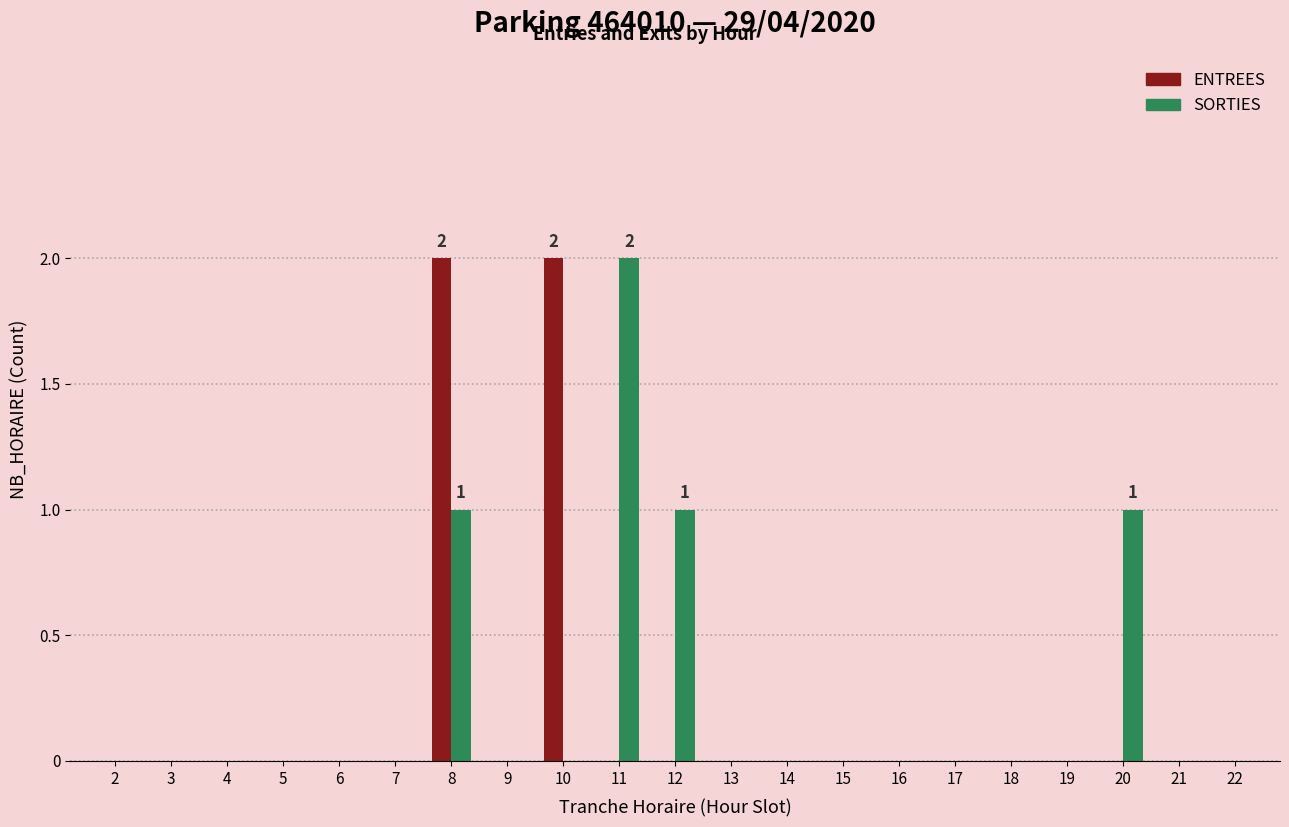

The SORTIES series shows 1 at 12. True or false?

True